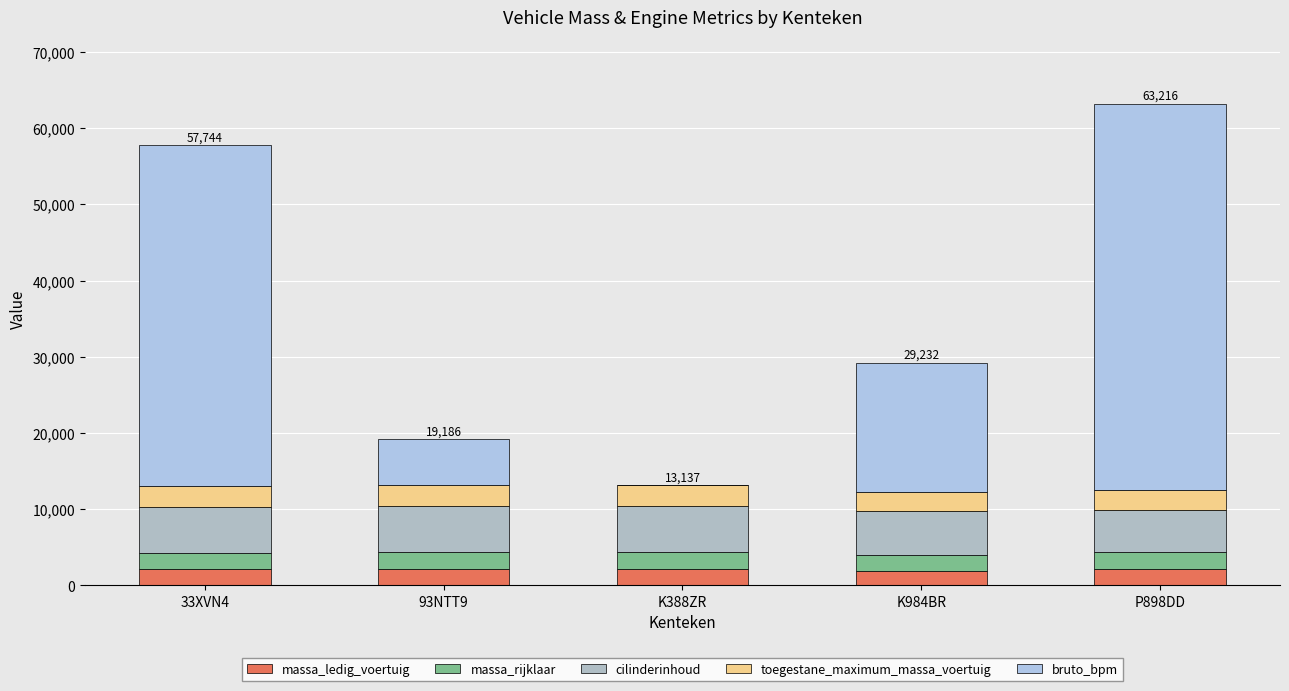

Count the number of data series in this chart.

5